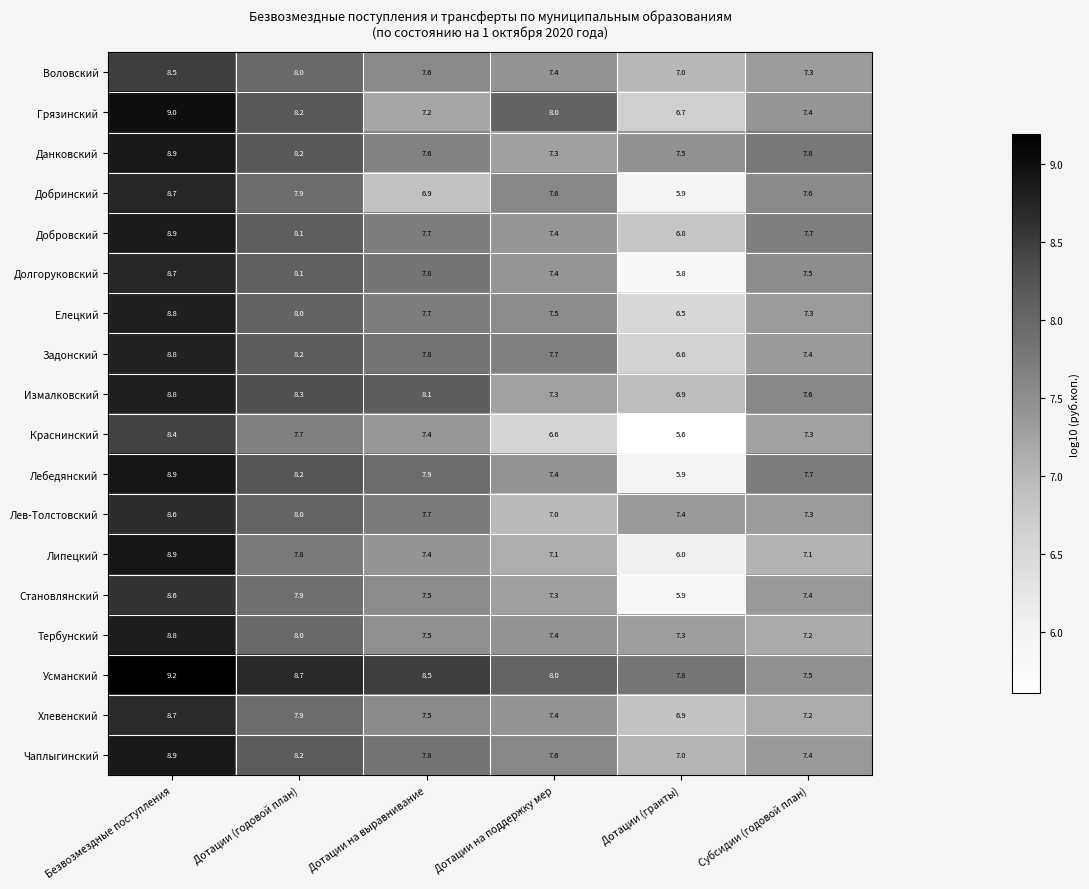

Which category has the highest value across all series?

Безвозмездные поступления